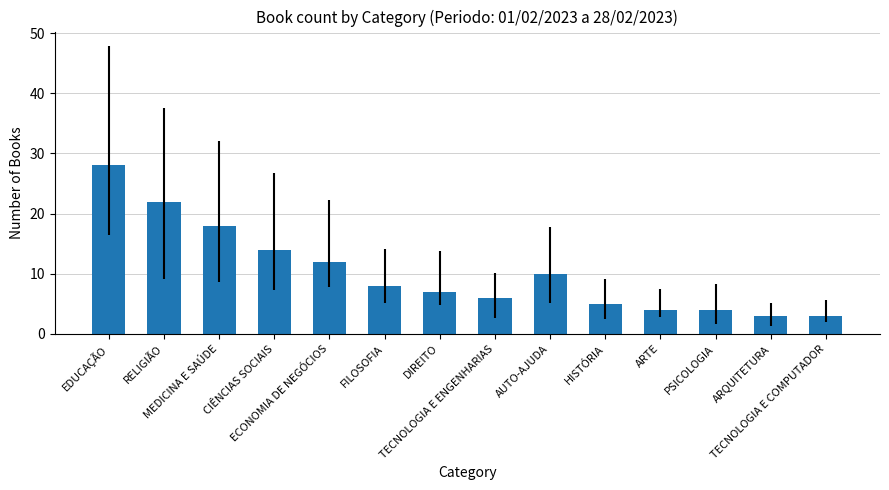

The chart shows a value of 7 at MEDICINA E SAÚDE. True or false?

False